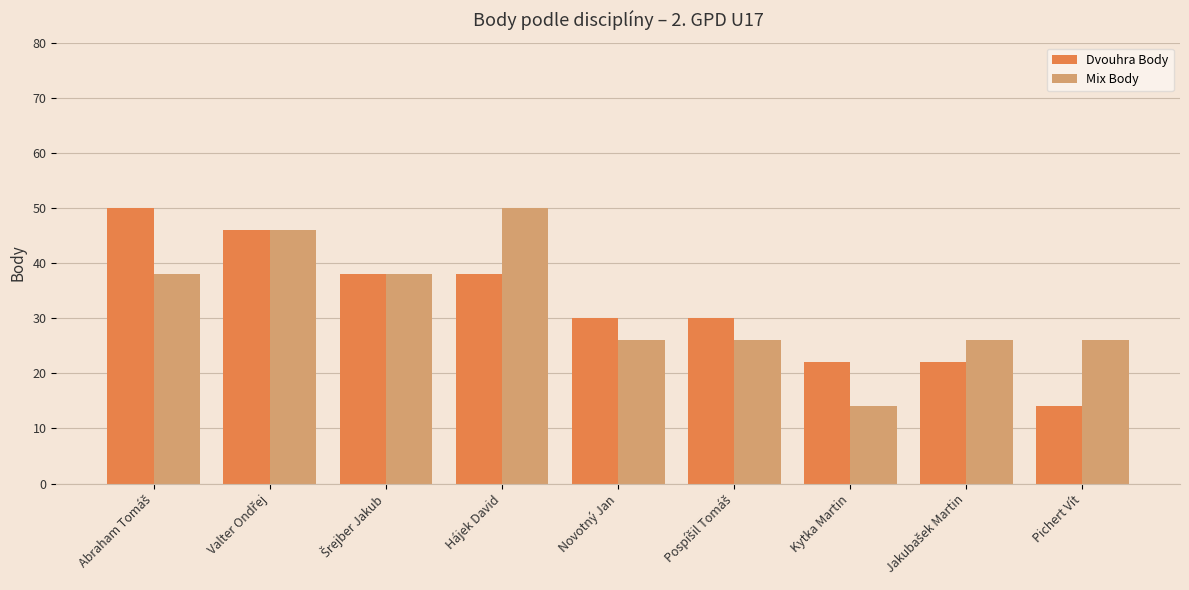

How many bars are there in each group?

2